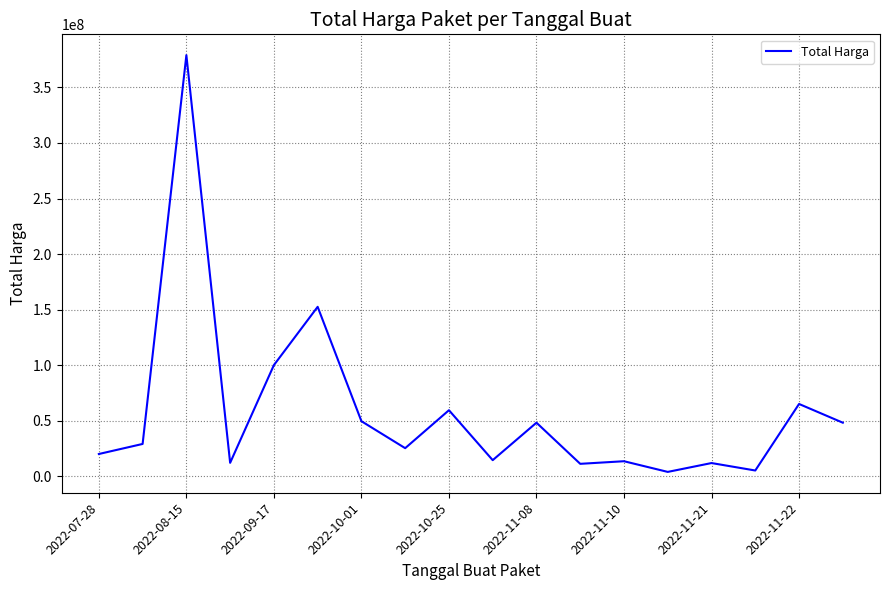

What is the greatest value displayed?

379075000